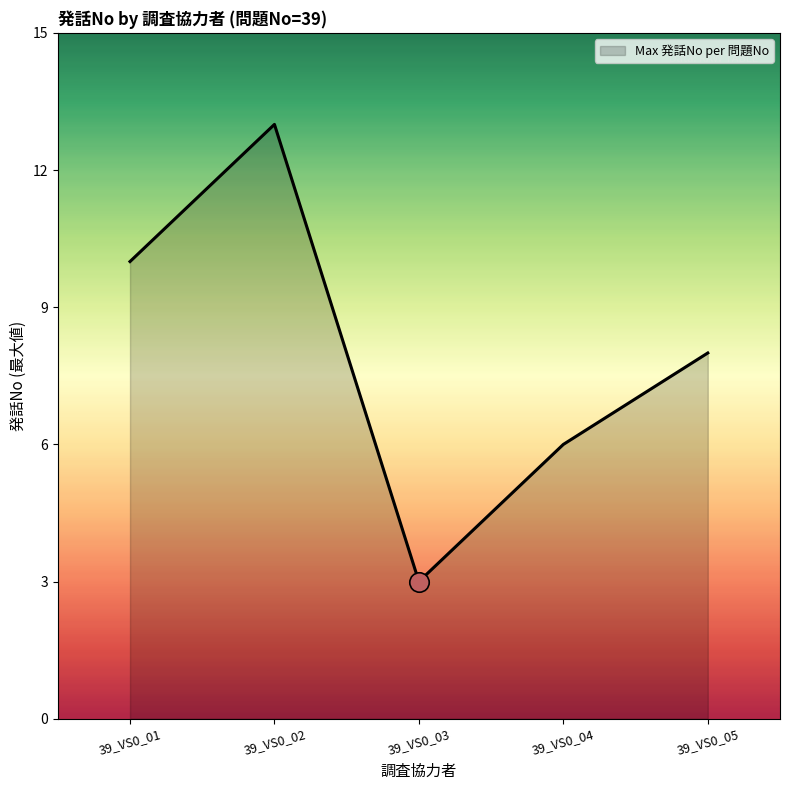

The value at 39_VS0_05 is 12. True or false?

False